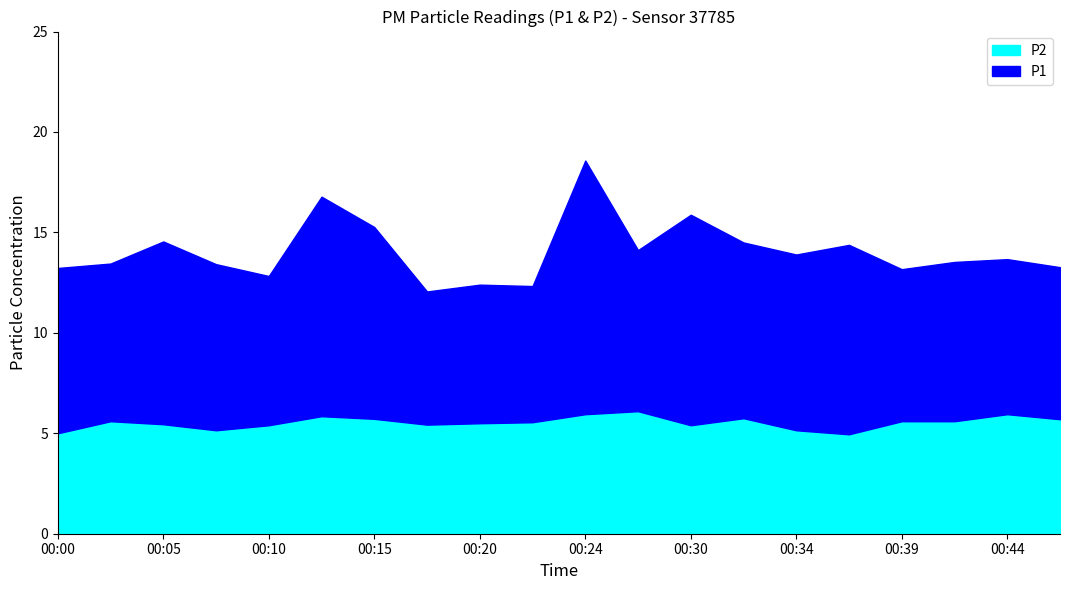

List the series in order of their overall mean, lowest first.

P2, P1